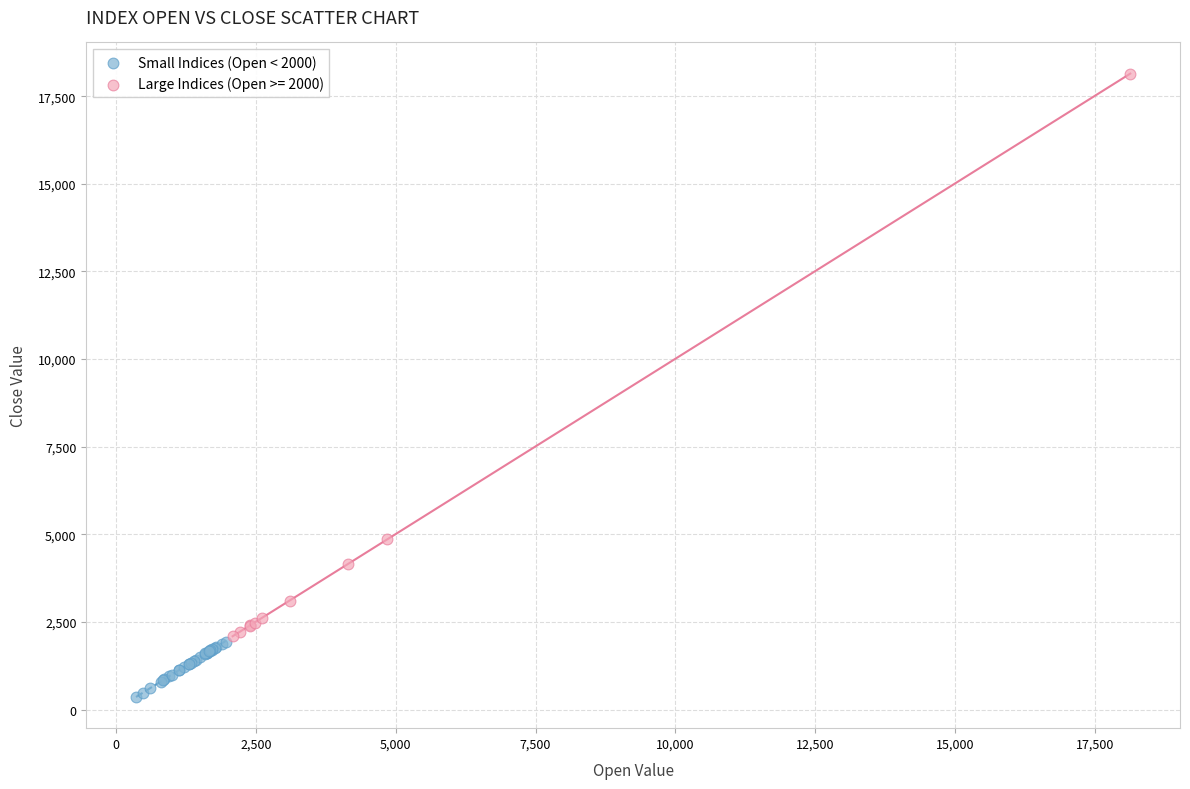

Which series has the widest spread of Y values?

Large Indices (Open >= 2000)